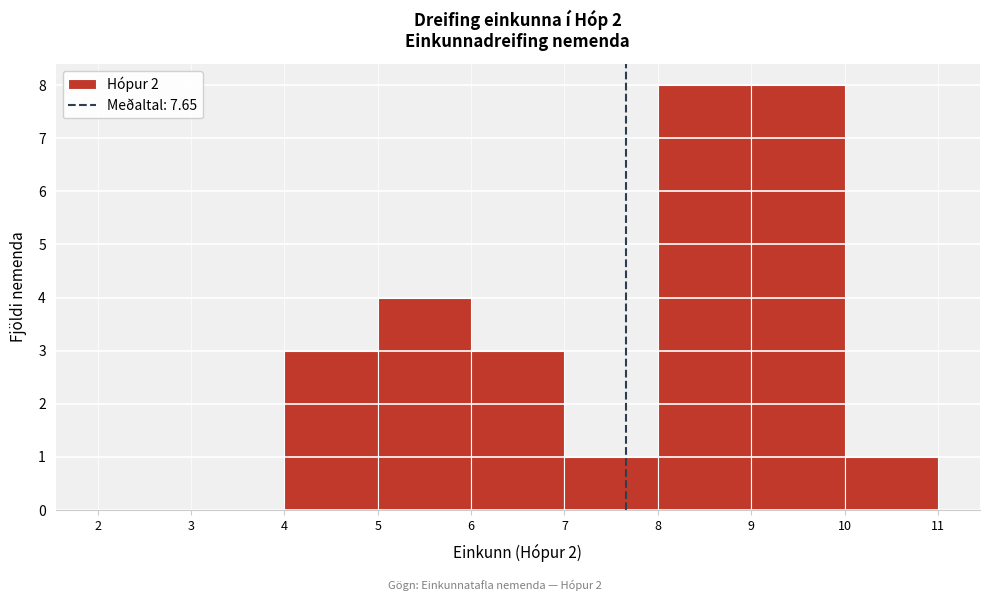

Reading left to right, list every bar in this chart as the range it spans on the x-axis followed by its height. The values are not printed on the chart, so give them approximately, as read against the axis.

2 to 3: 0
3 to 4: 0
4 to 5: 3
5 to 6: 4
6 to 7: 3
7 to 8: 1
8 to 9: 8
9 to 10: 8
10 to 11: 1